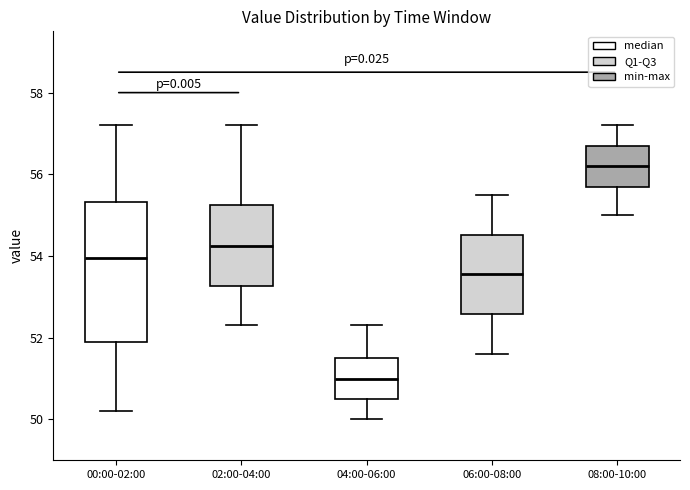

Which box has the lowest median line?

04:00-06:00